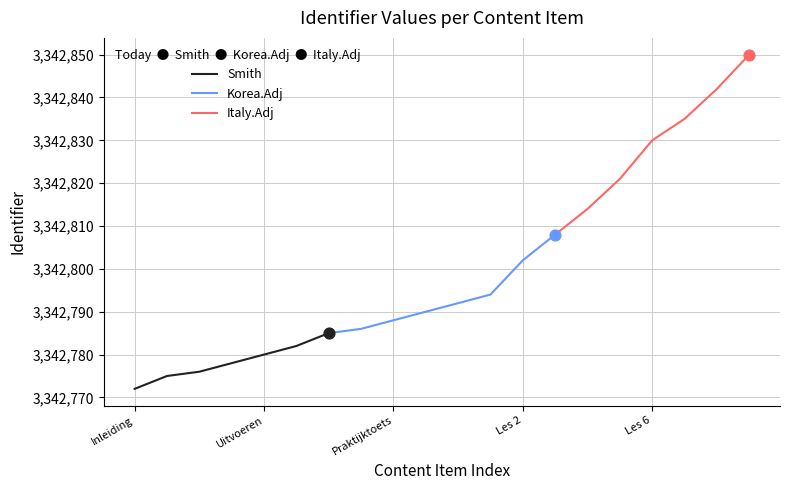

Which has a higher value, Les 2 or Uitvoeren?

Les 2